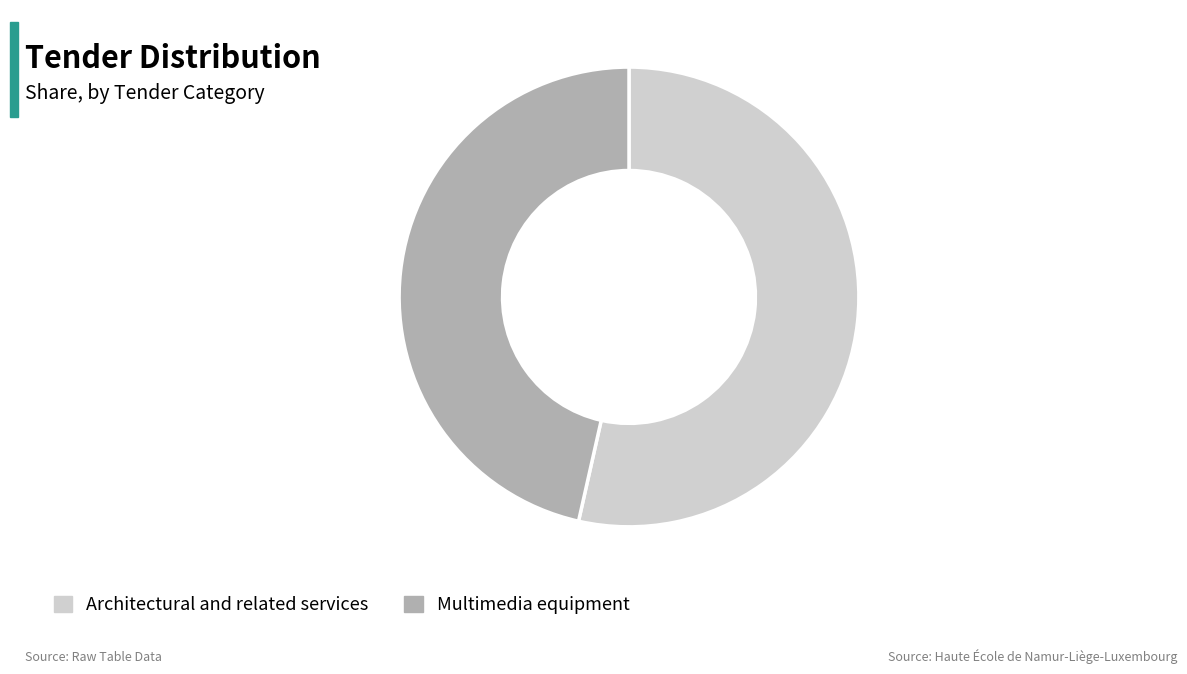

The Multimedia equipment slice represents 46% of the pie. True or false?

True